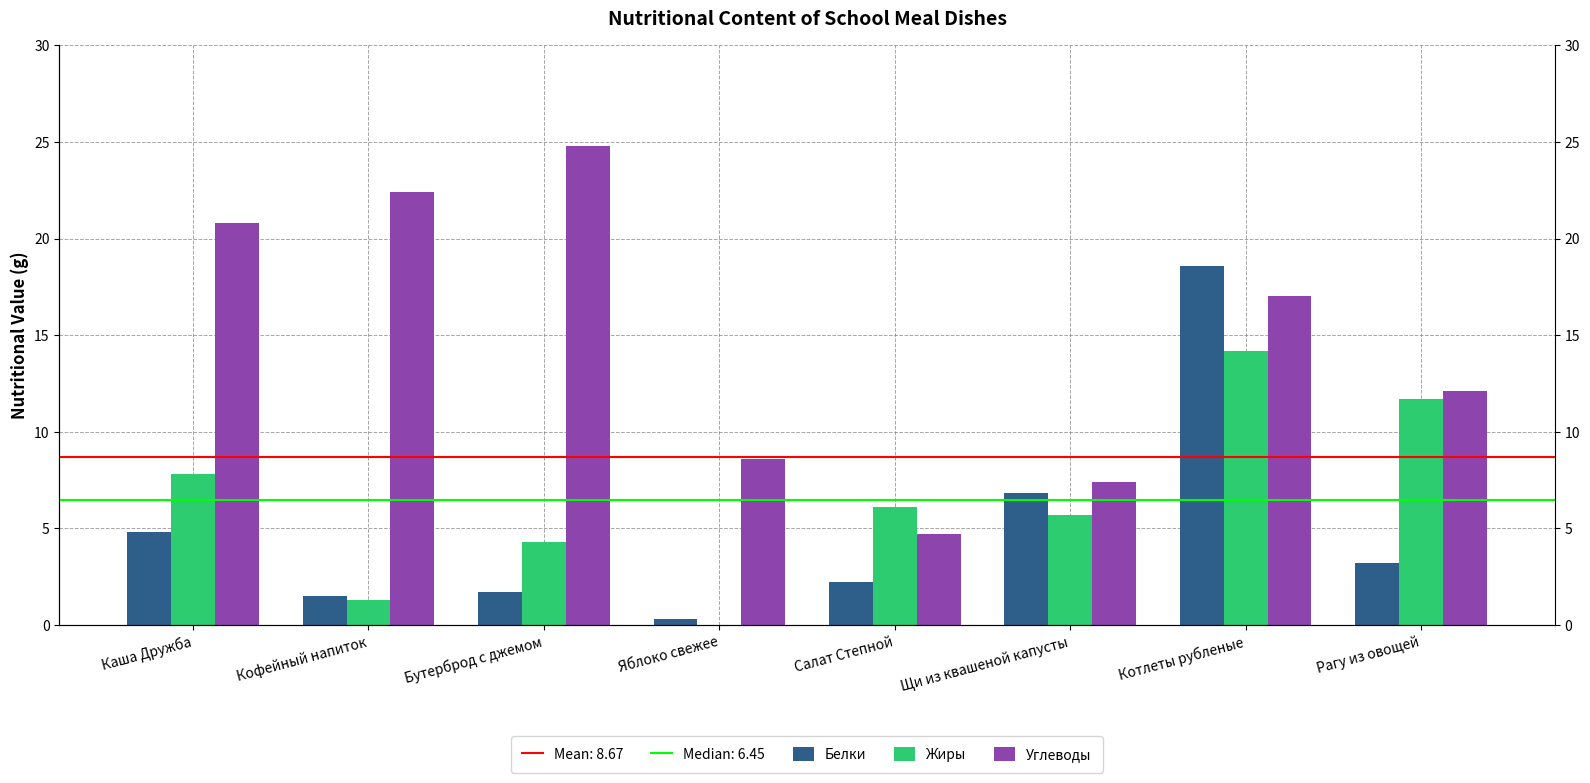

What is the difference between the highest and lowest values at Щи из квашеной капусты?

1.7